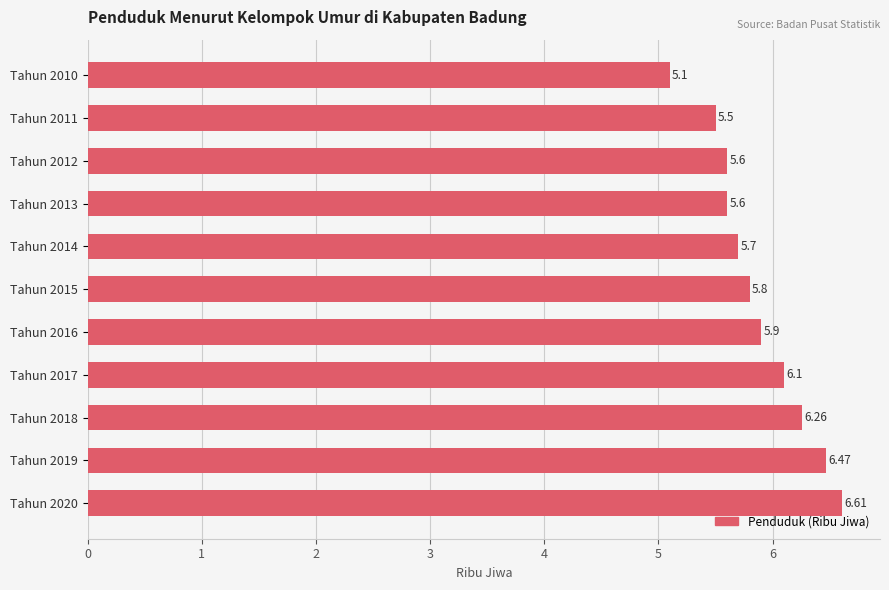

What is the sum of the values at Tahun 2010 and Tahun 2014?

10.8